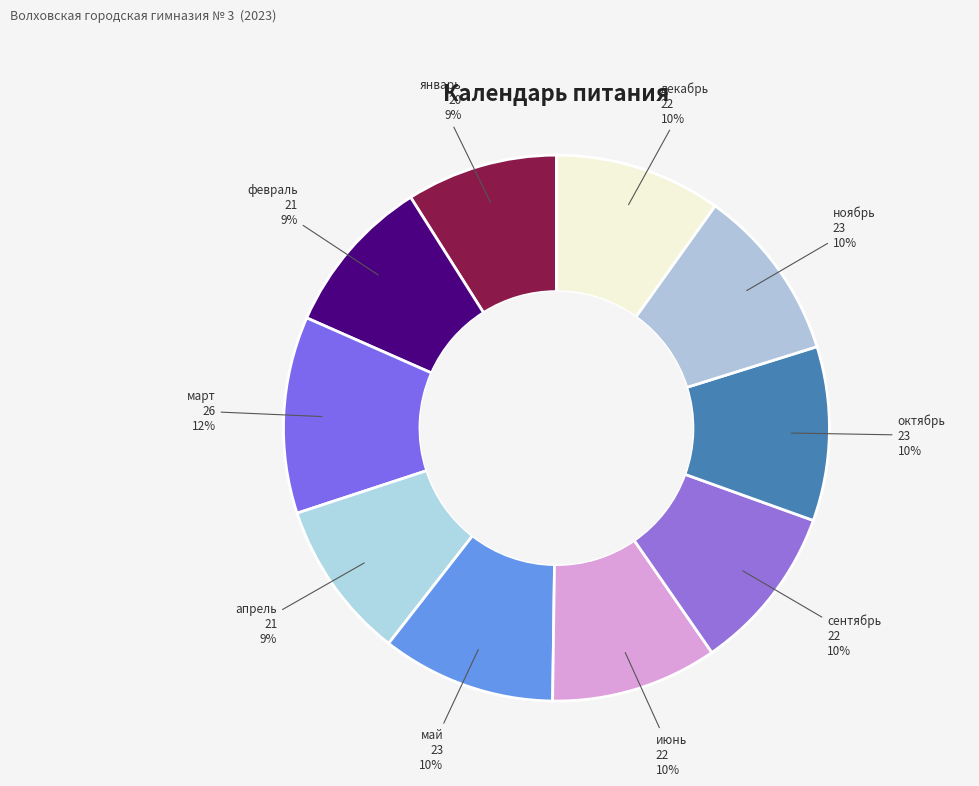

How many segments does this pie chart have?

10